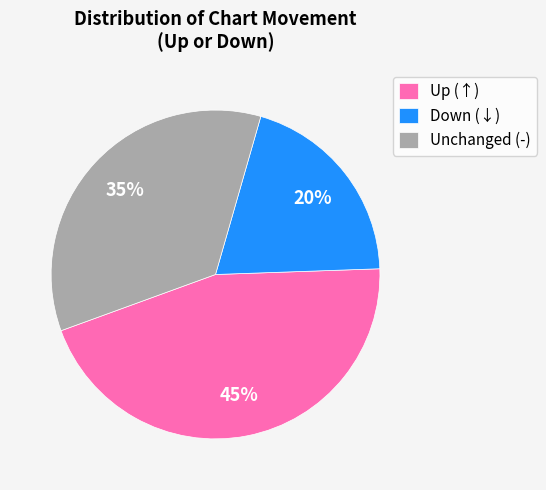

Between Down (↓) and Unchanged (-), which is larger?

Unchanged (-)